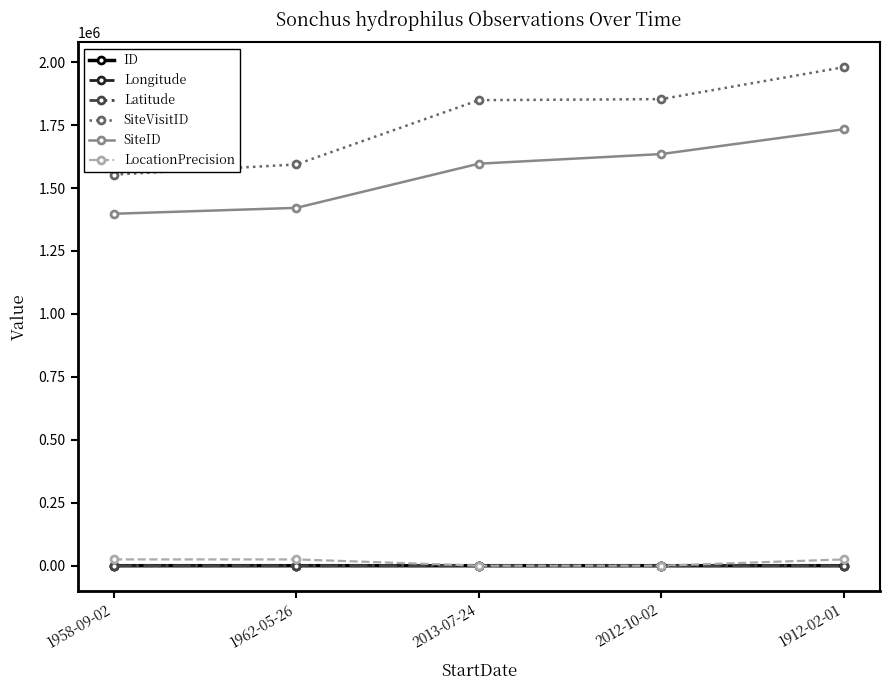

At which label does SiteVisitID reach its peak?

1912-02-01